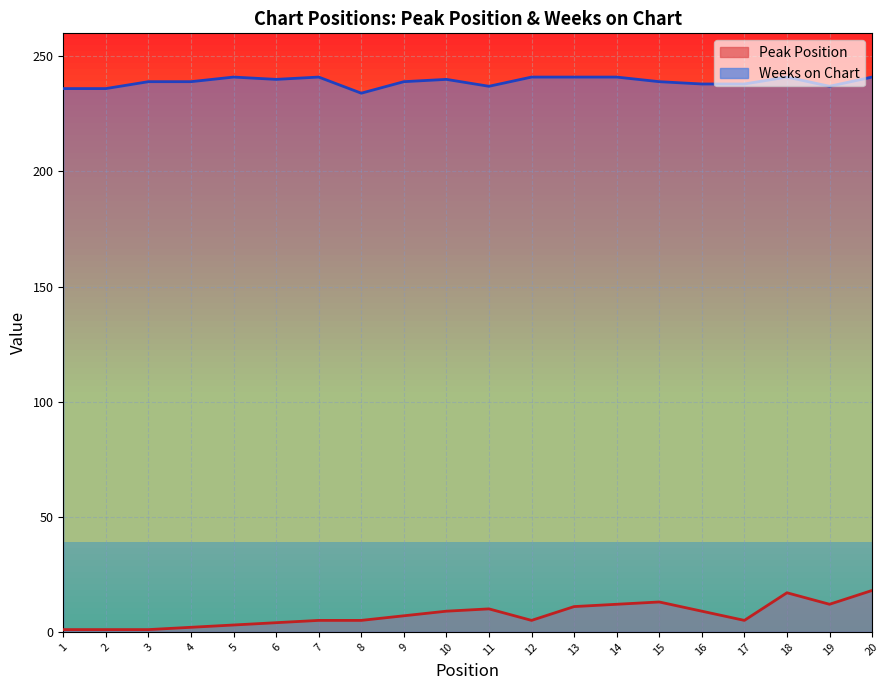

True or false: Weeks on Chart has a value of 236 at 2.

True